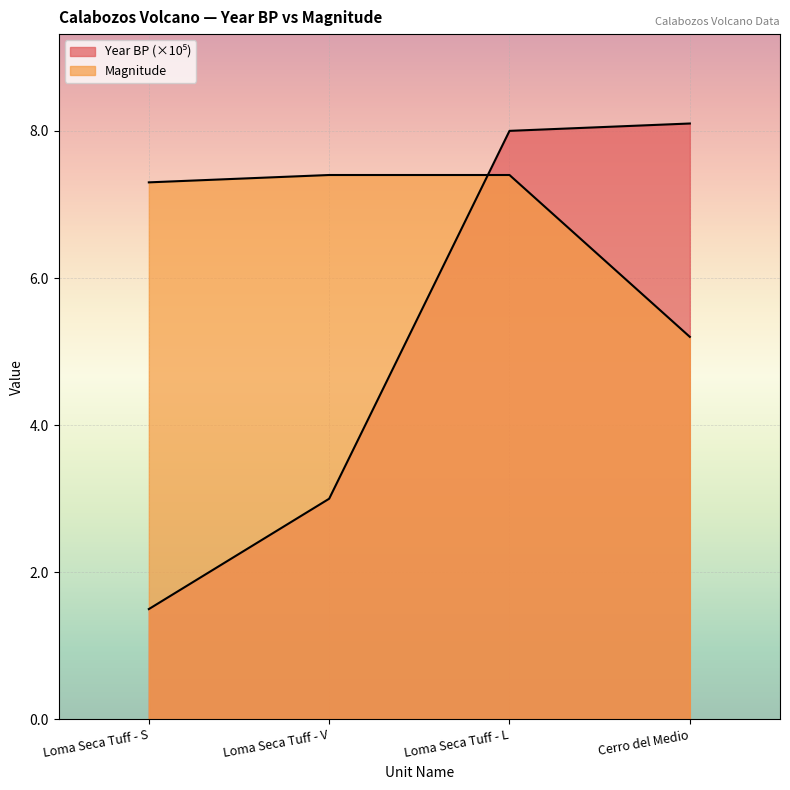

Rank the categories by Magnitude value from highest to lowest.

Loma Seca Tuff - V, Loma Seca Tuff - L, Loma Seca Tuff - S, Cerro del Medio